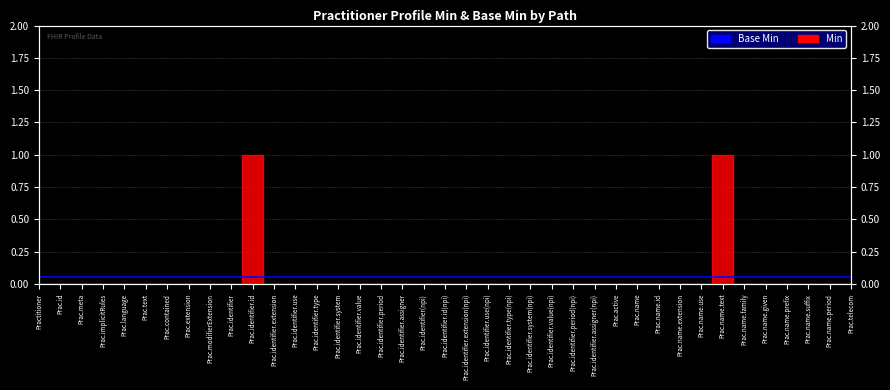

How many lines are shown in the chart?

1